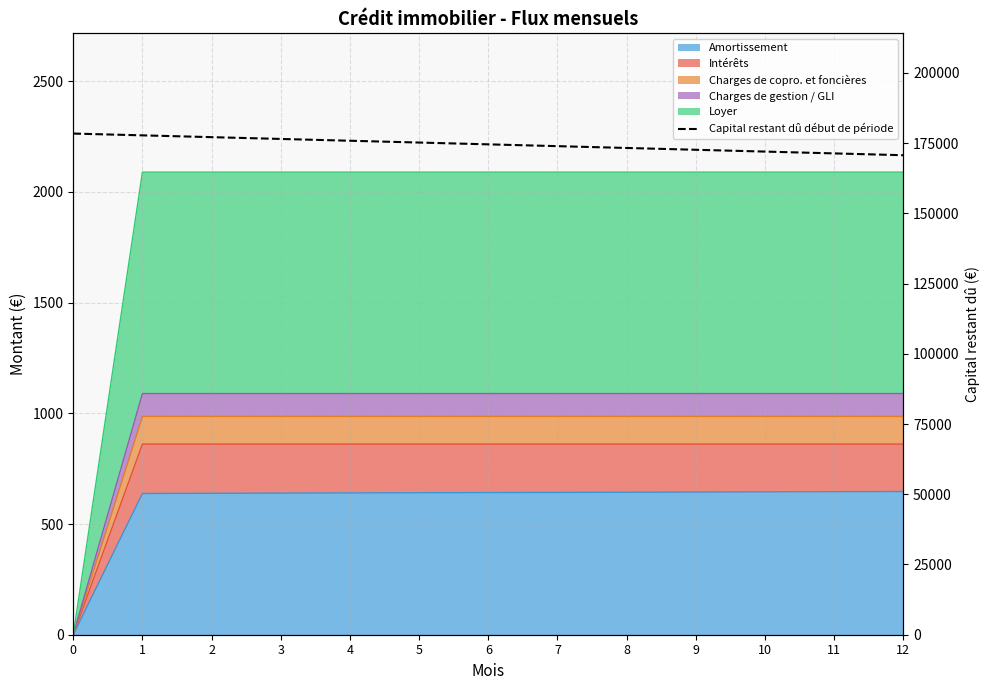

What is the smallest value displayed?

170692.8